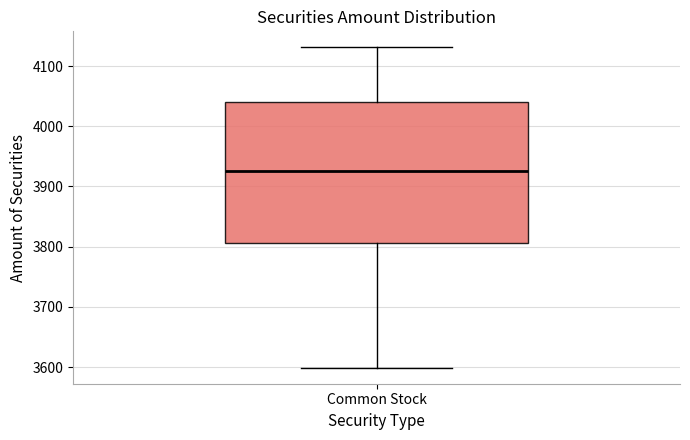

Transcribe this box plot: give where the median line is, the range the box spans, and where the two whiskers end, as read against the y-axis. The values are not printed on the chart, so give them approximately, as read against the axis.

median 3930, box 3810 to 4040, whiskers 3600 to 4130